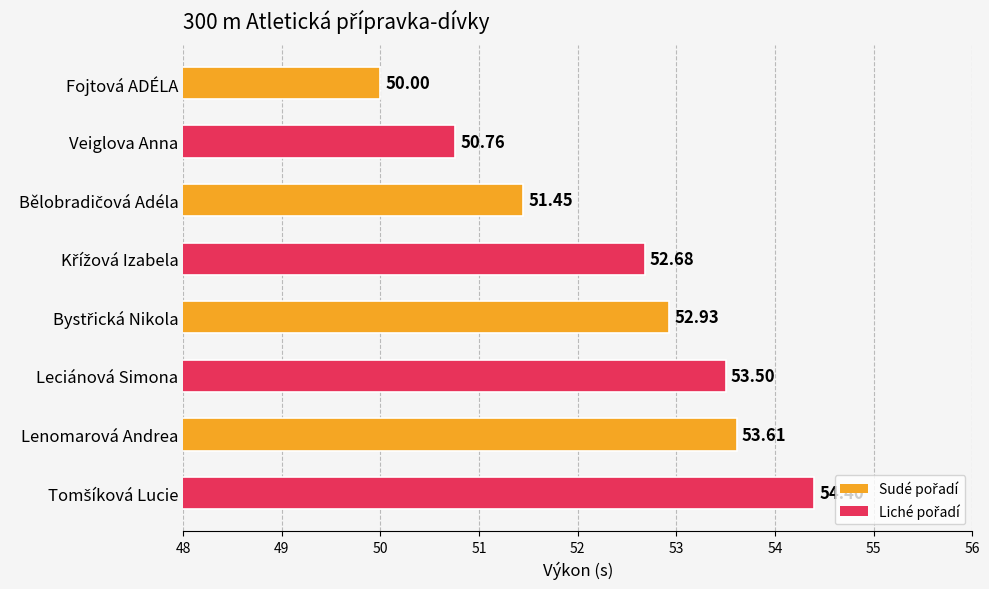

What is the difference between the maximum and minimum values?

4.4